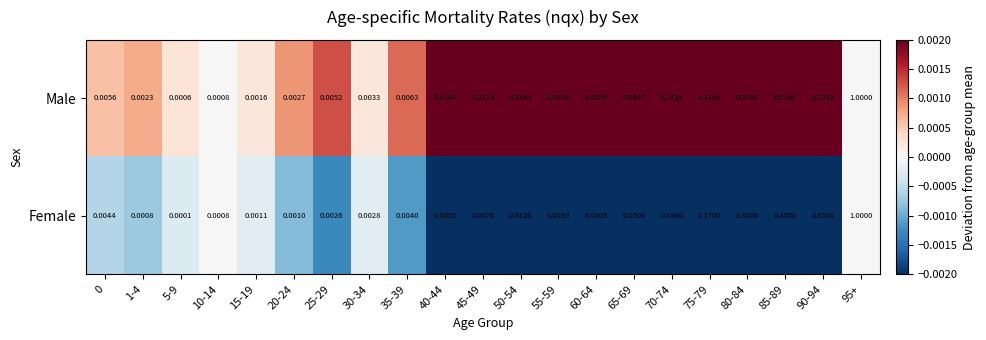

Between 1-4 and 65-69, which series saw the biggest shift?

Male